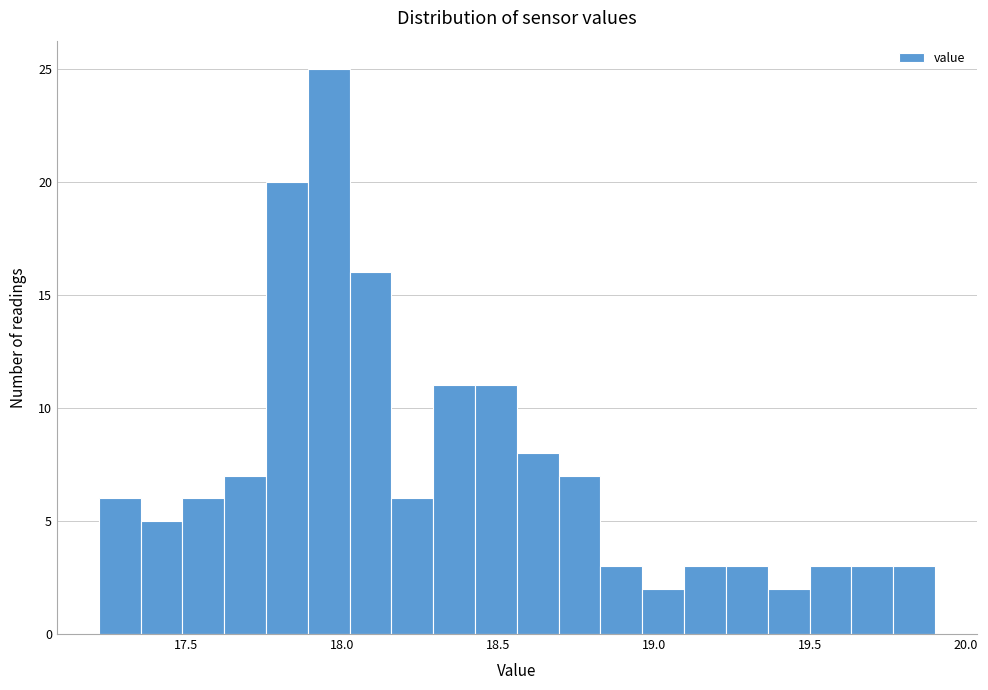

Read against the x-axis, roughly where is the centre of the tallest bar?

17.95